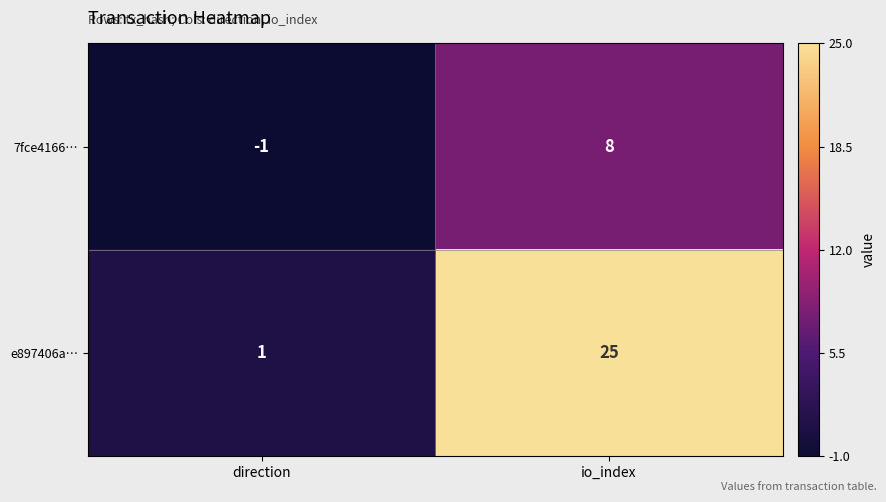

What value does the e897406a… series have at io_index, to the nearest 5?

25